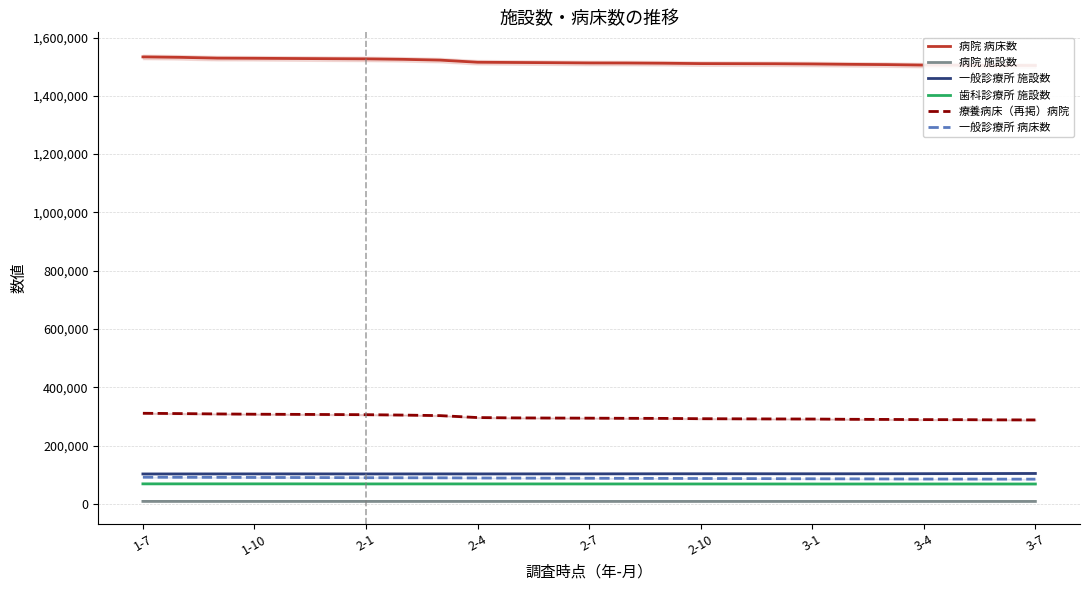

What is the lowest value of the 療養病床（再掲）病院 series?

287870